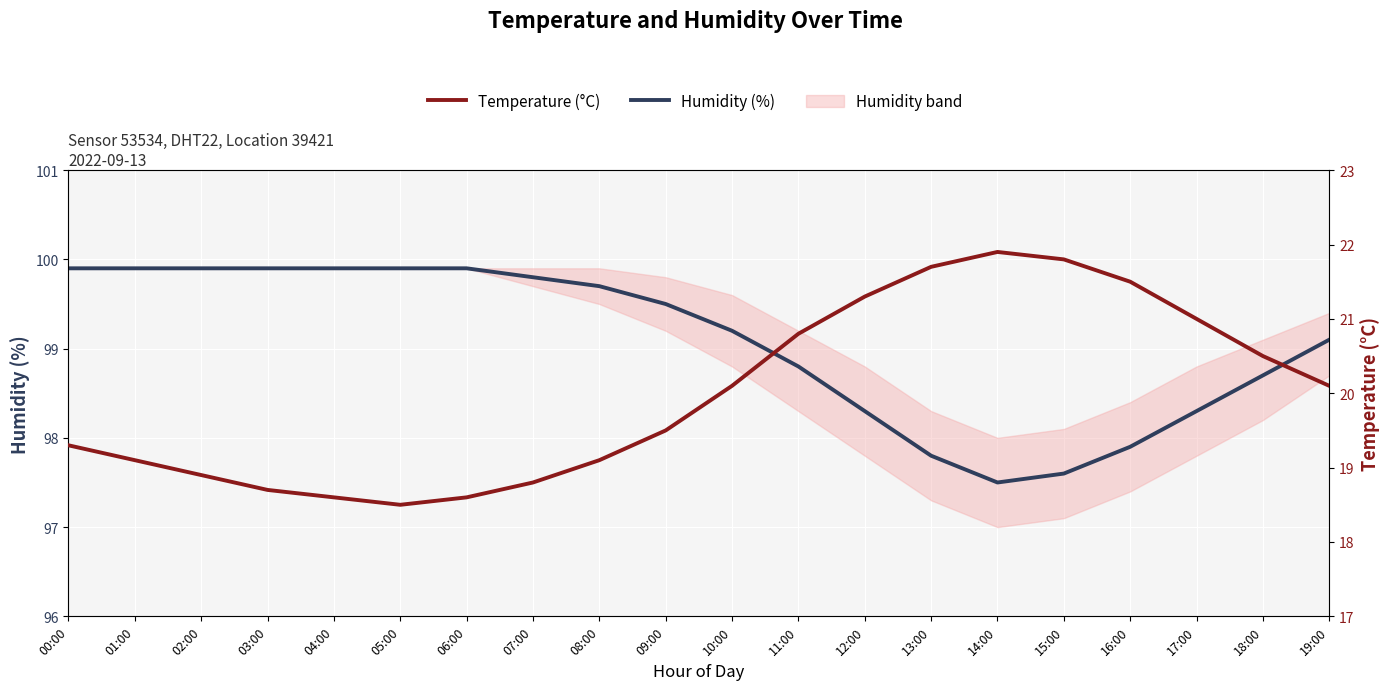

True or false: Temperature (°C) and Humidity (%) intersect in this chart.

False